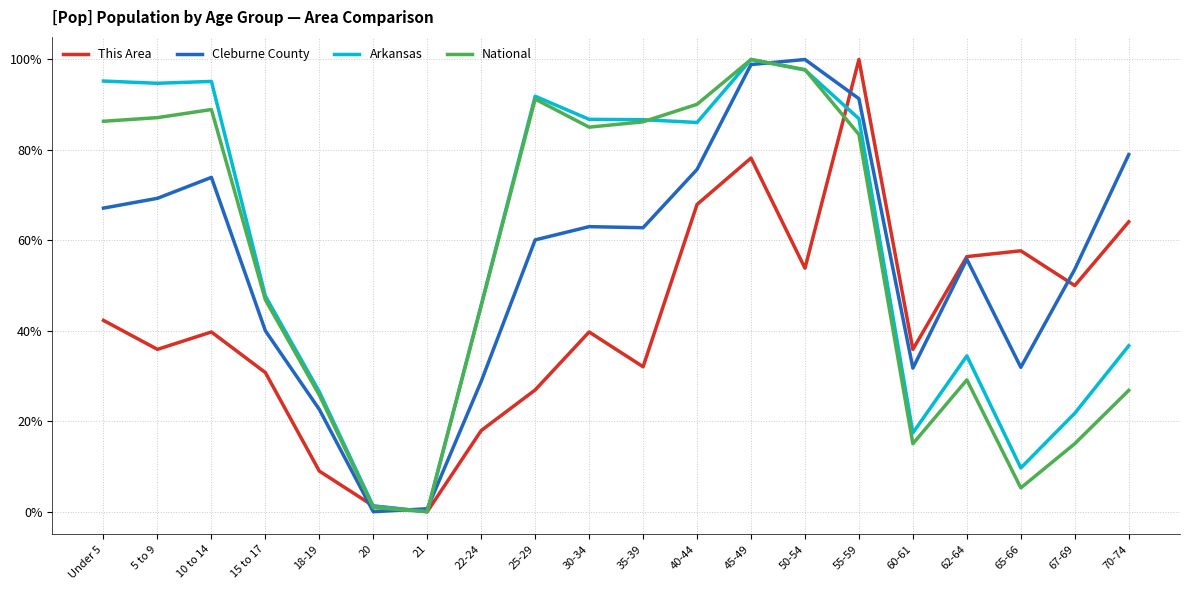

Between Under 5 and 18-19, which series saw the biggest shift?

Arkansas